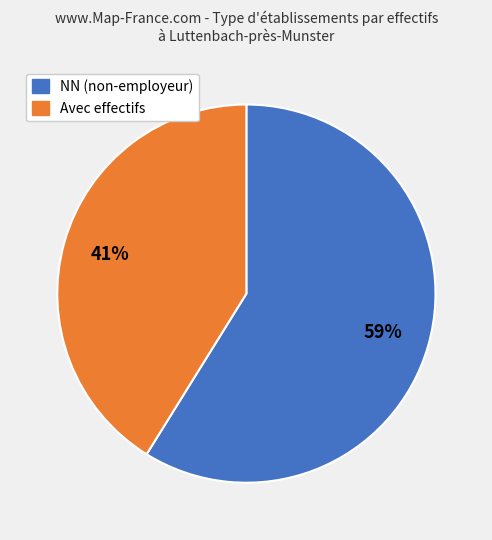

To the nearest percent, what is the difference between the largest and smallest slice percentages?

18%